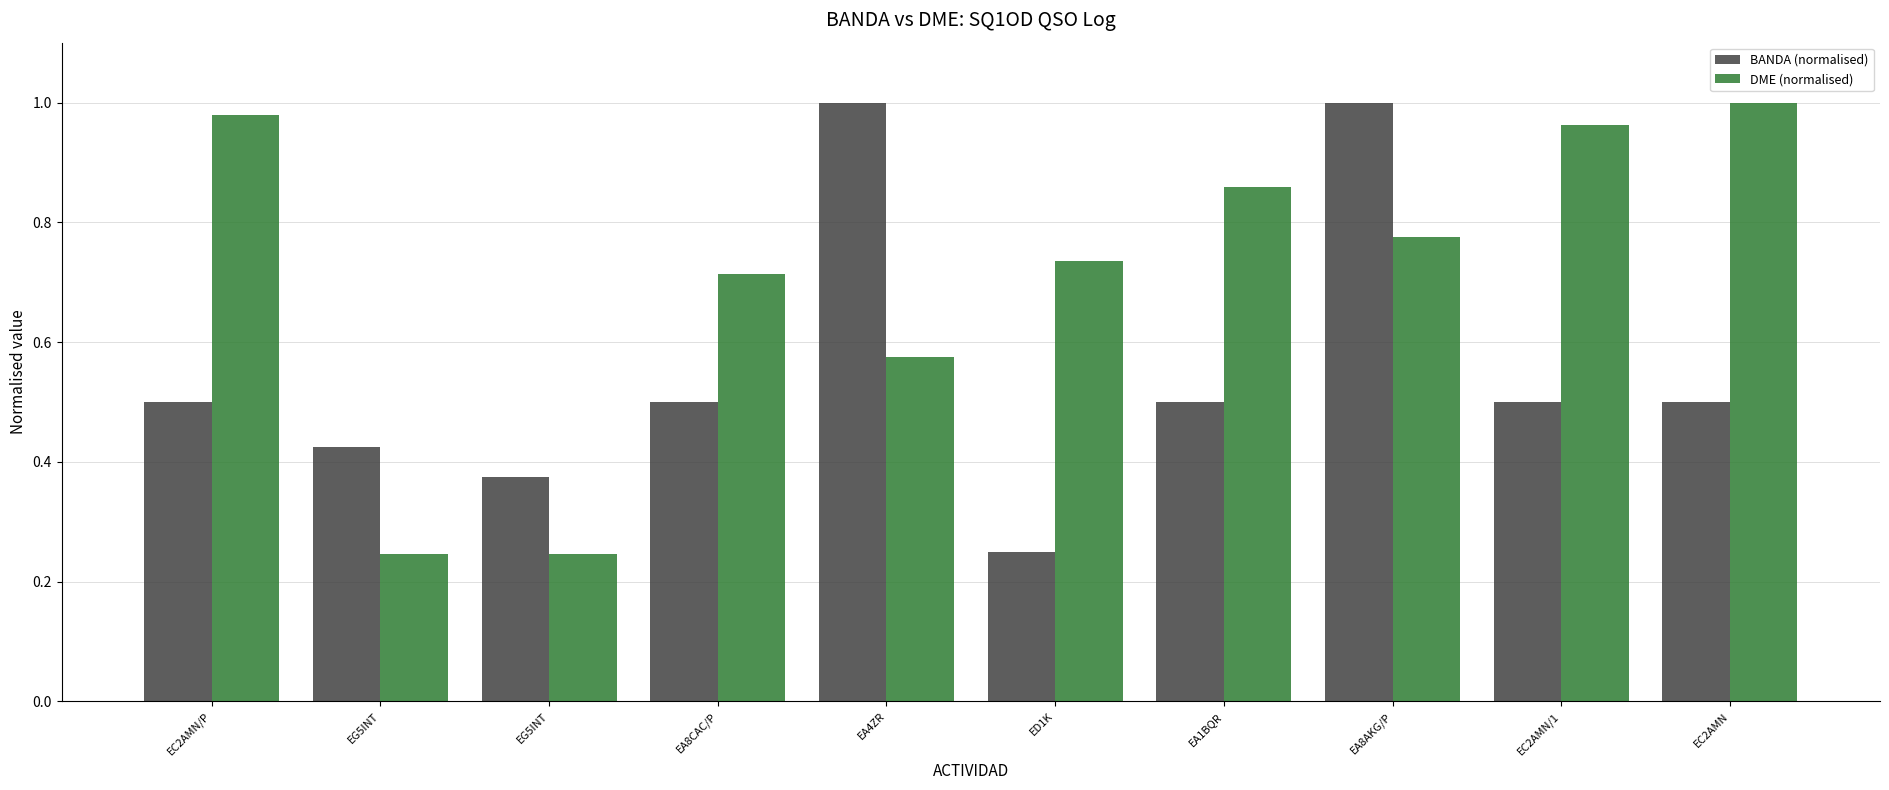

What is the label of the 9th bar from the left?

EC2AMN/1